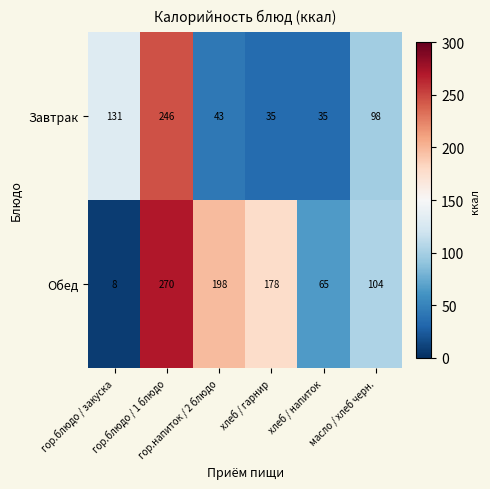

What is the difference between the second highest and minimum values in the Завтрак series?

96